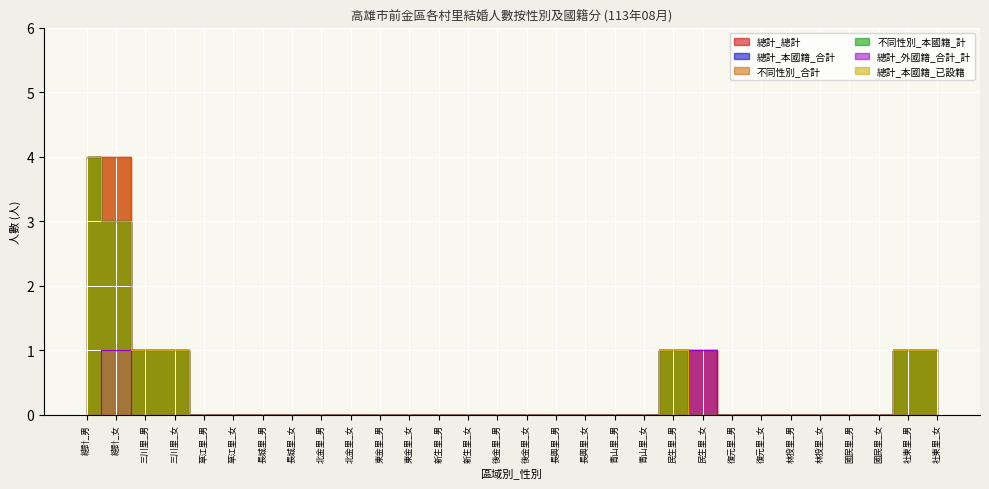

How many lines are shown in the chart?

6